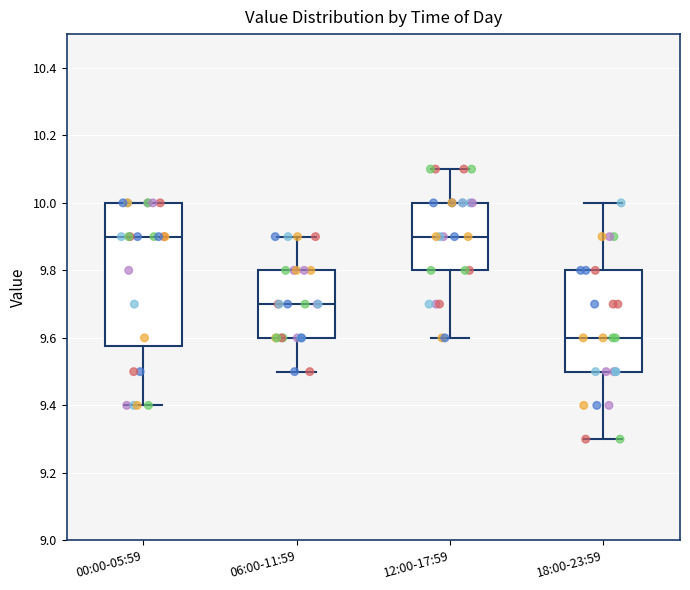

Which box's median line is the lowest?

18:00-23:59